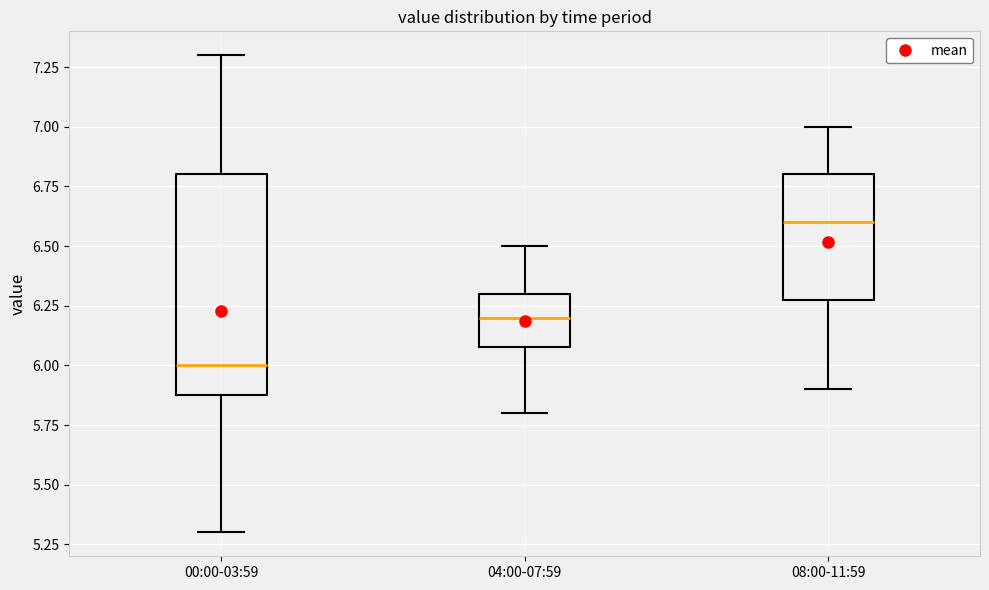

Comparing the boxes themselves (not the whiskers), which one is the tallest?

00:00-03:59